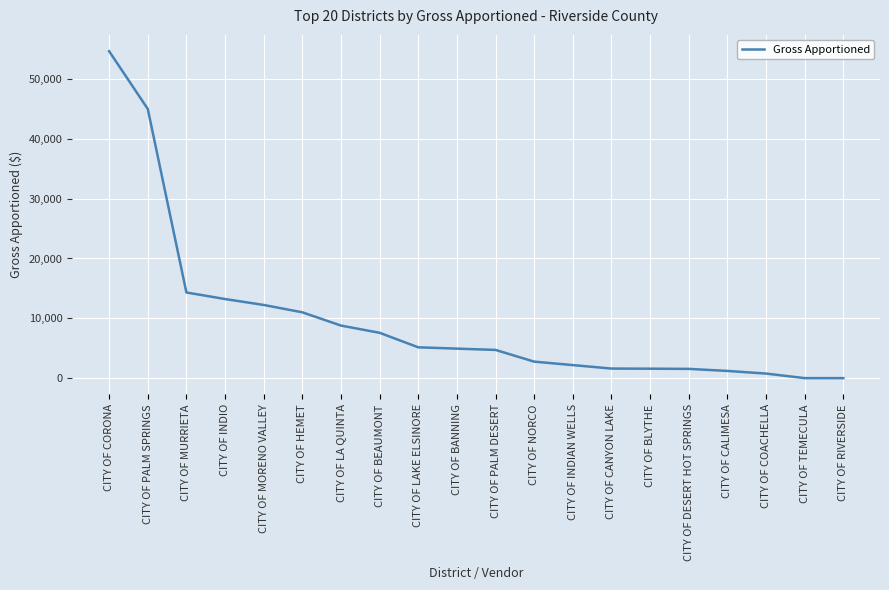

Between CITY OF INDIAN WELLS and CITY OF HEMET, which is larger?

CITY OF HEMET